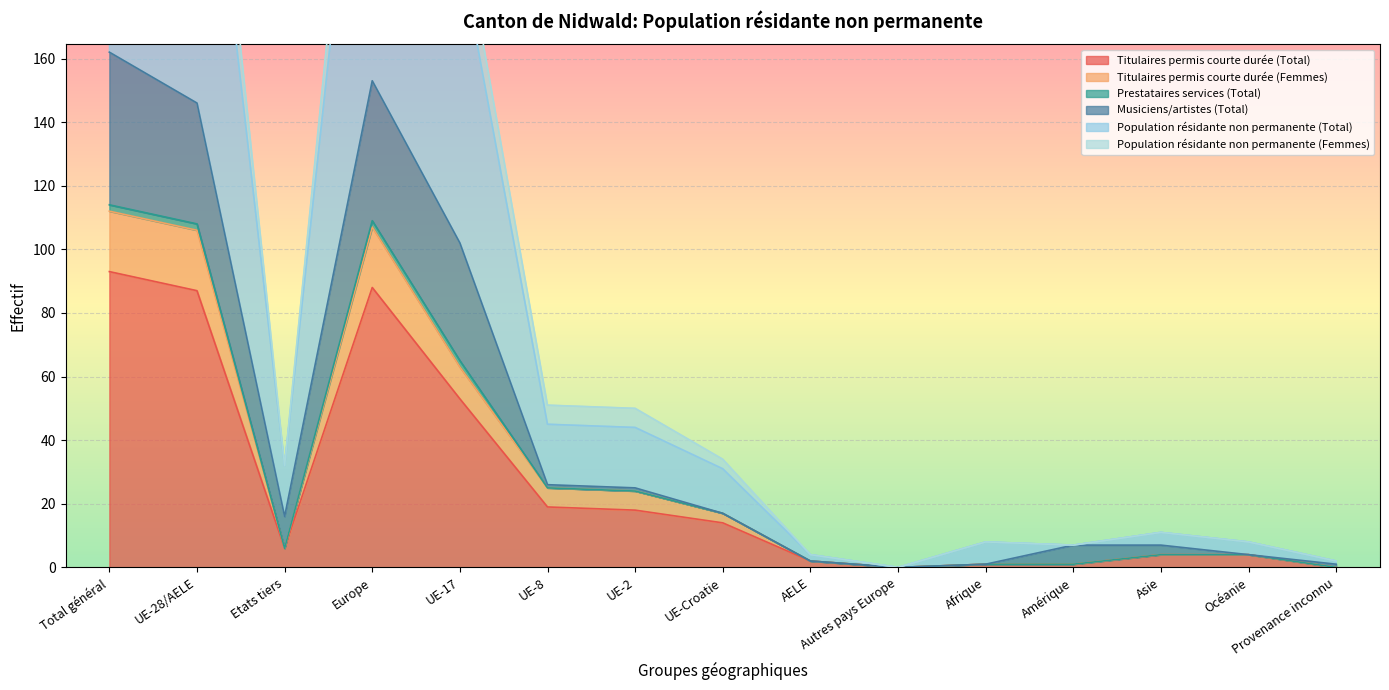

What is the maximum value for Titulaires permis courte durée (Total)?

93